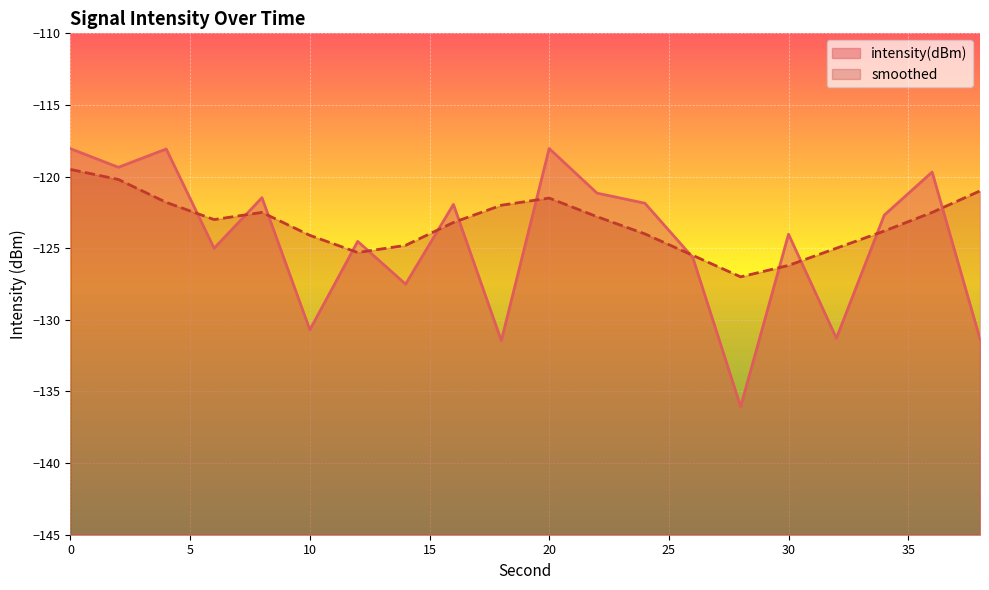

At 2, list the series in order from smallest to largest.

smoothed, intensity(dBm)